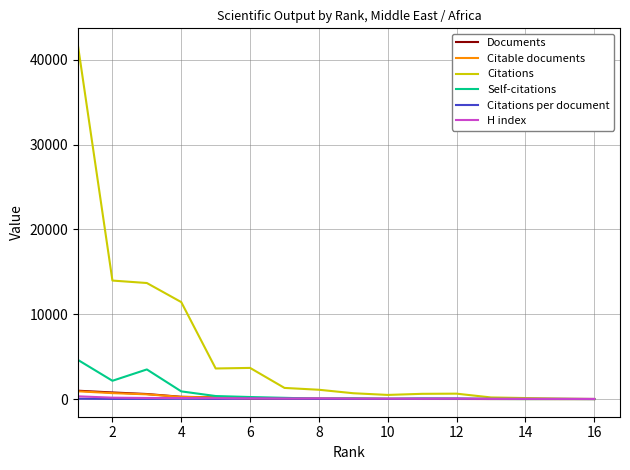

Which series has the largest total across all categories?

Citations